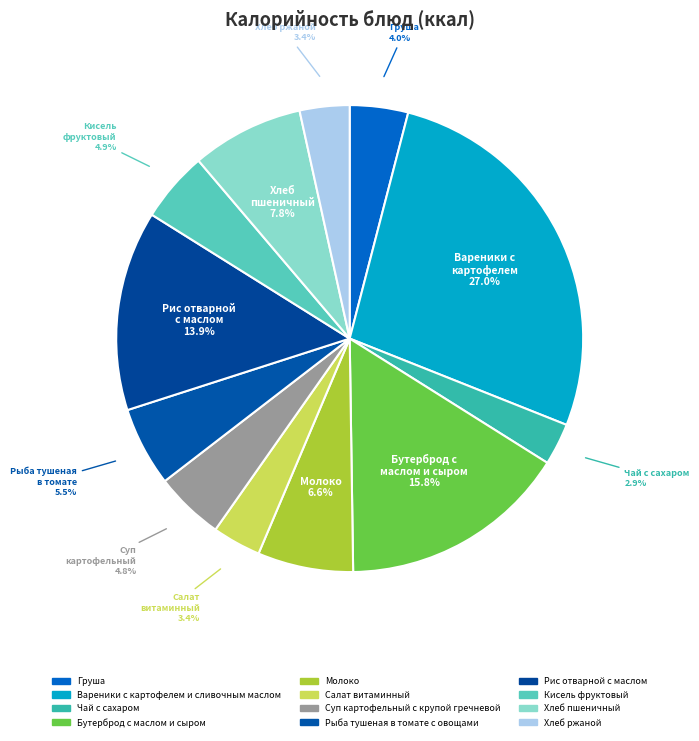

How many slices are in this pie chart?

12